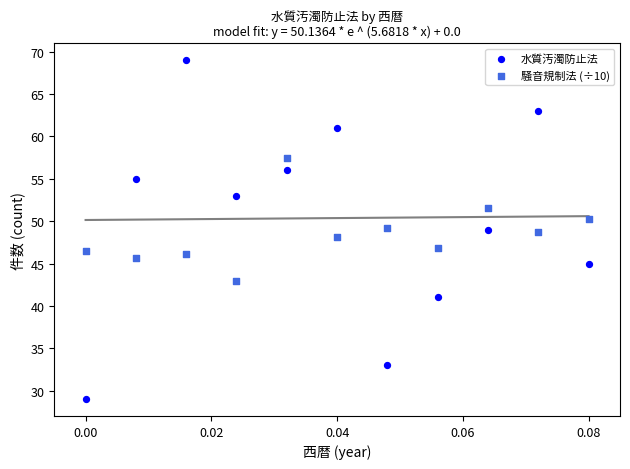

Which series reaches the minimum Y coordinate?

水質汚濁防止法